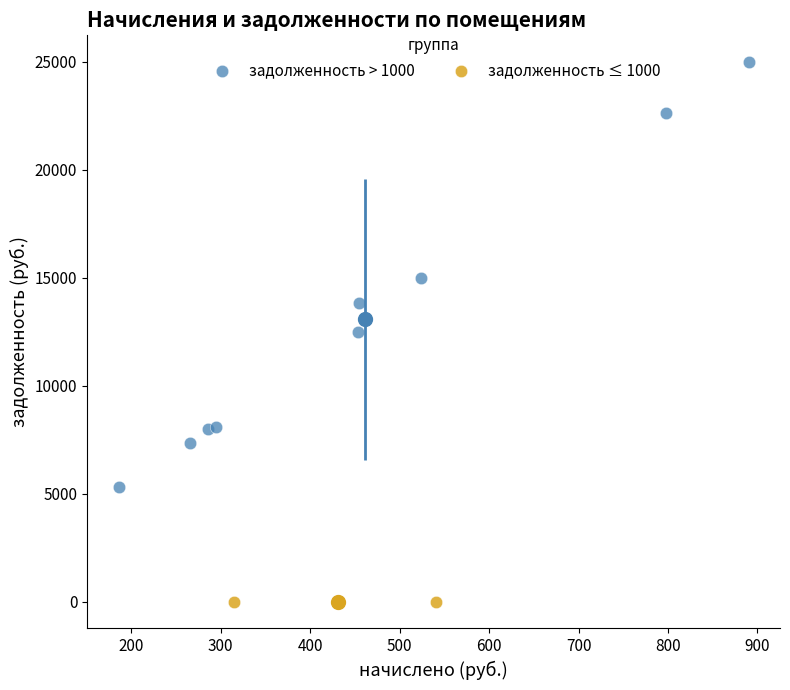

What are all the series names shown in the legend?

задолженность > 1000, задолженность ≤ 1000